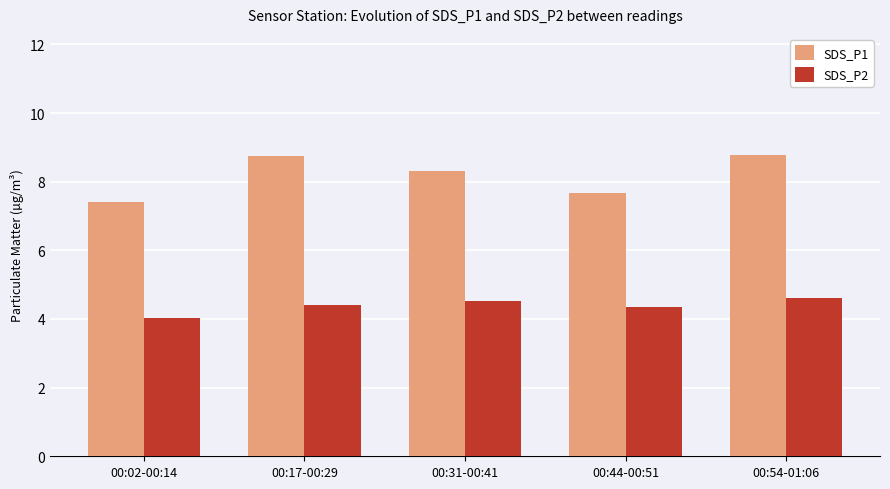

Reading left to right, extract all data points from this chart.

SDS_P1: 00:02-00:14=7.4	00:17-00:29=8.7	00:31-00:41=8.3	00:44-00:51=7.7	00:54-01:06=8.8
SDS_P2: 00:02-00:14=4.0	00:17-00:29=4.4	00:31-00:41=4.5	00:44-00:51=4.4	00:54-01:06=4.6